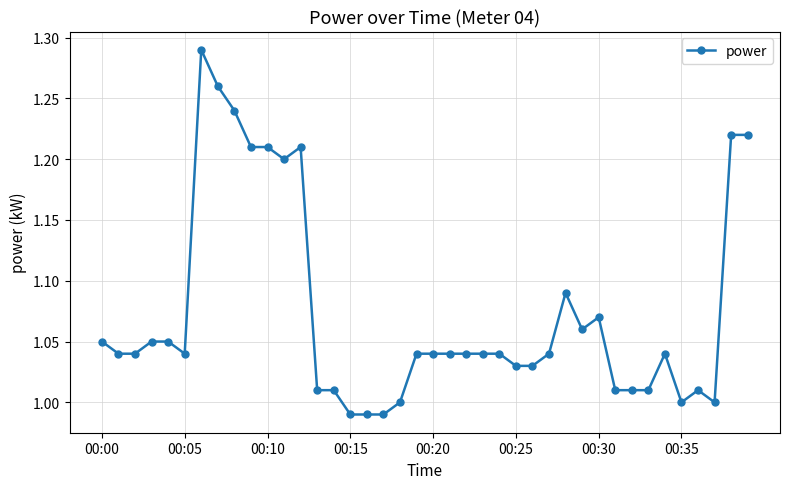

What is the difference between the maximum and minimum values?

0.3